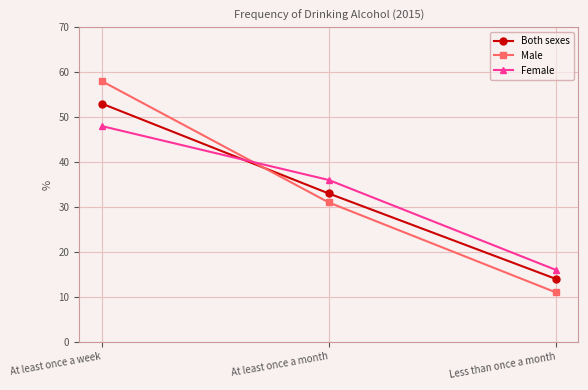

Read the Both sexes value at At least once a week, to the nearest 5.

55